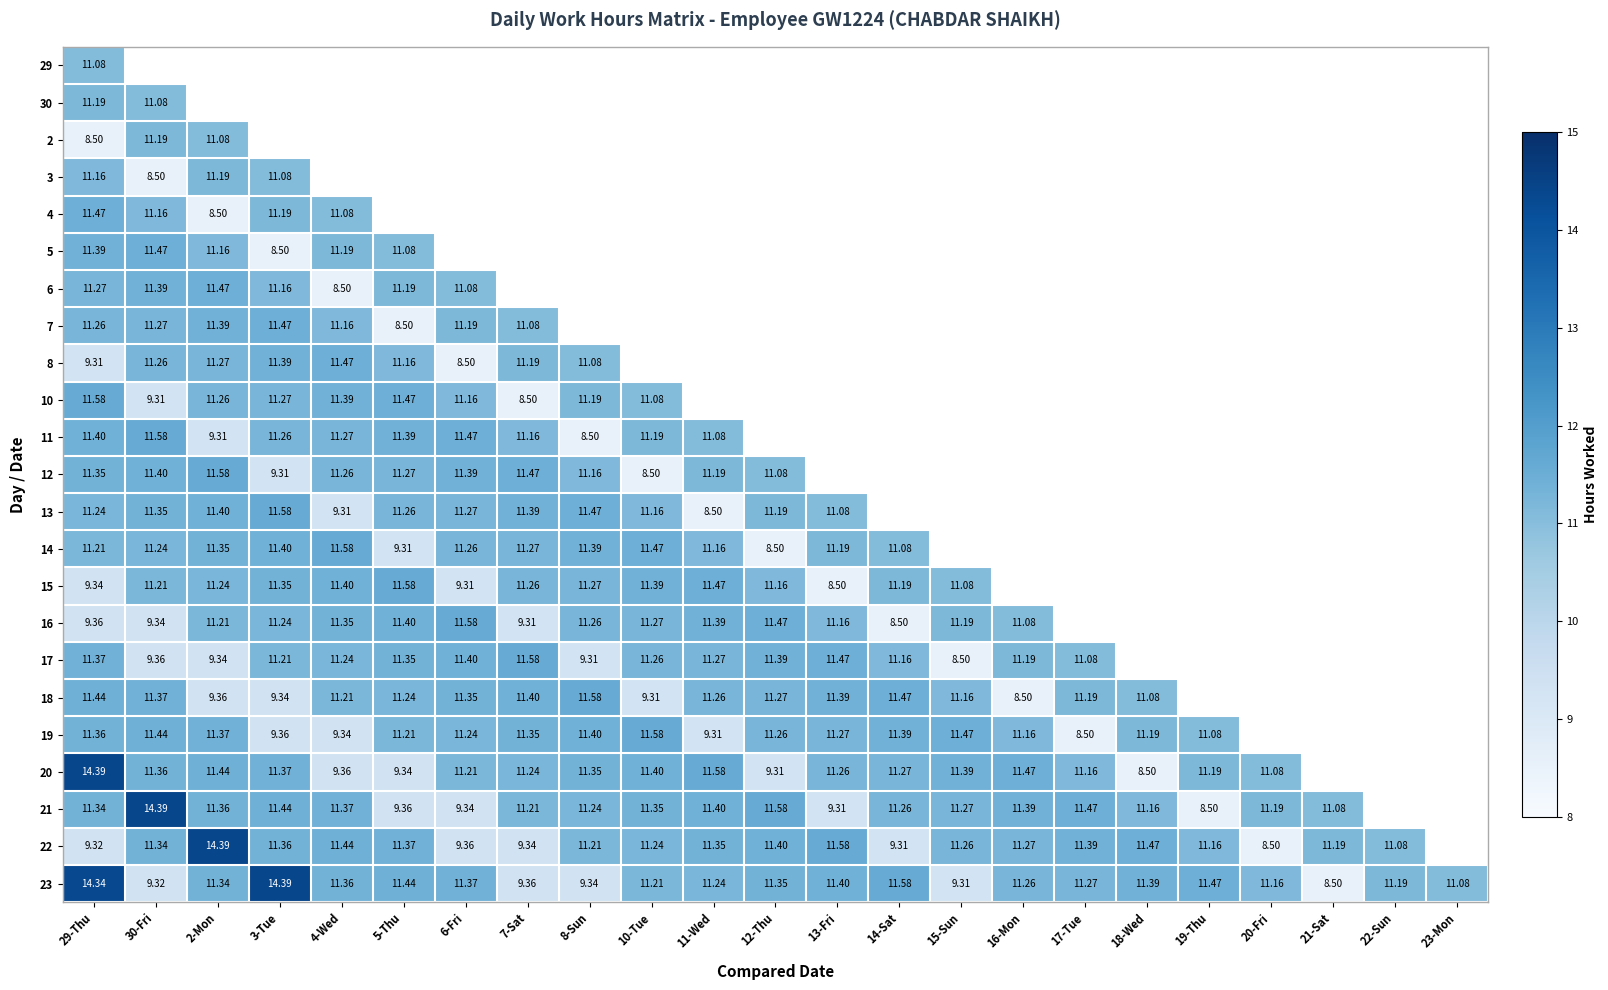

What is the minimum value for 12?

8.5